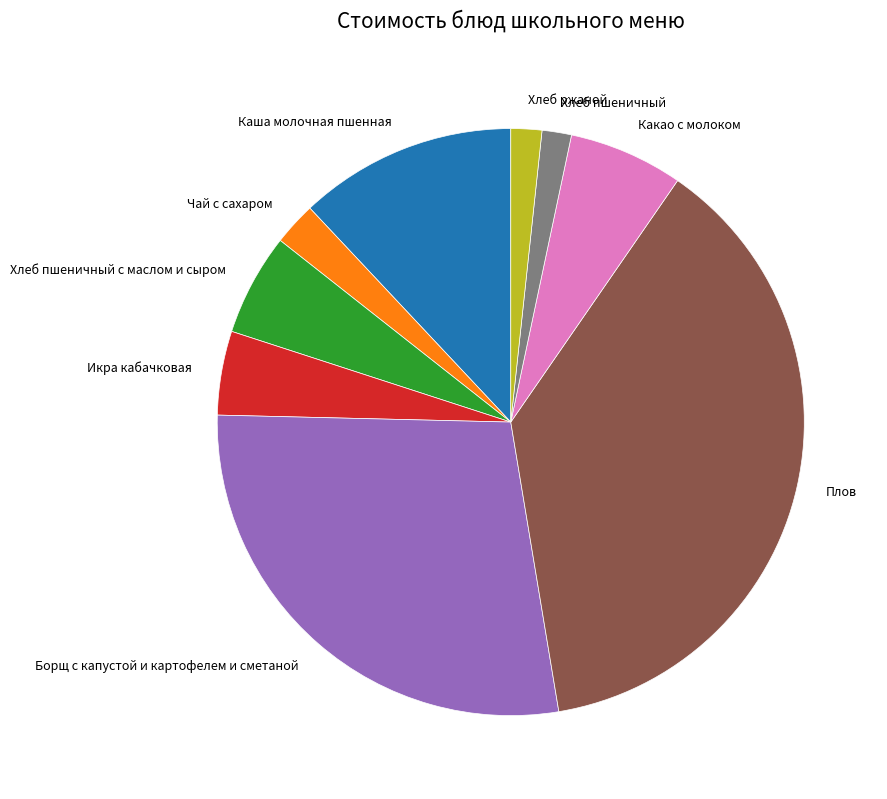

Is the sum of Хлеб ржаной and Чай с сахаром greater than half?

No